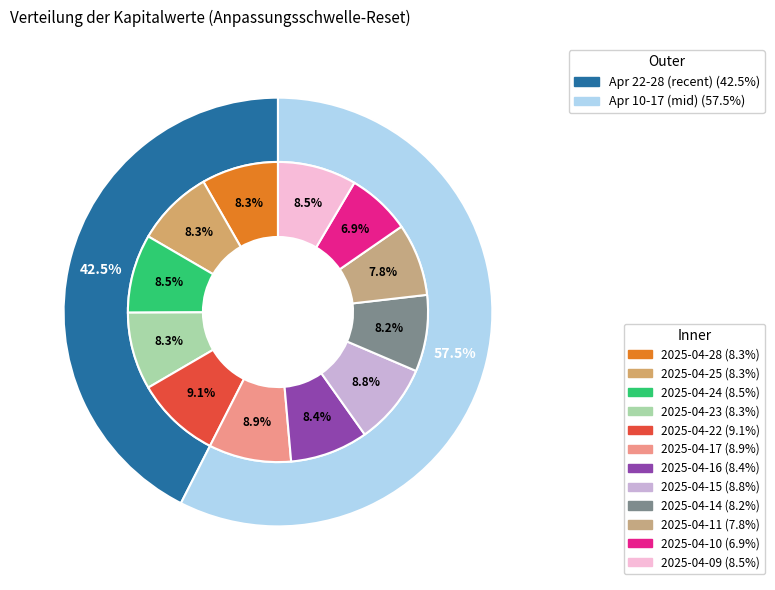

How many slices are in this pie chart?

12